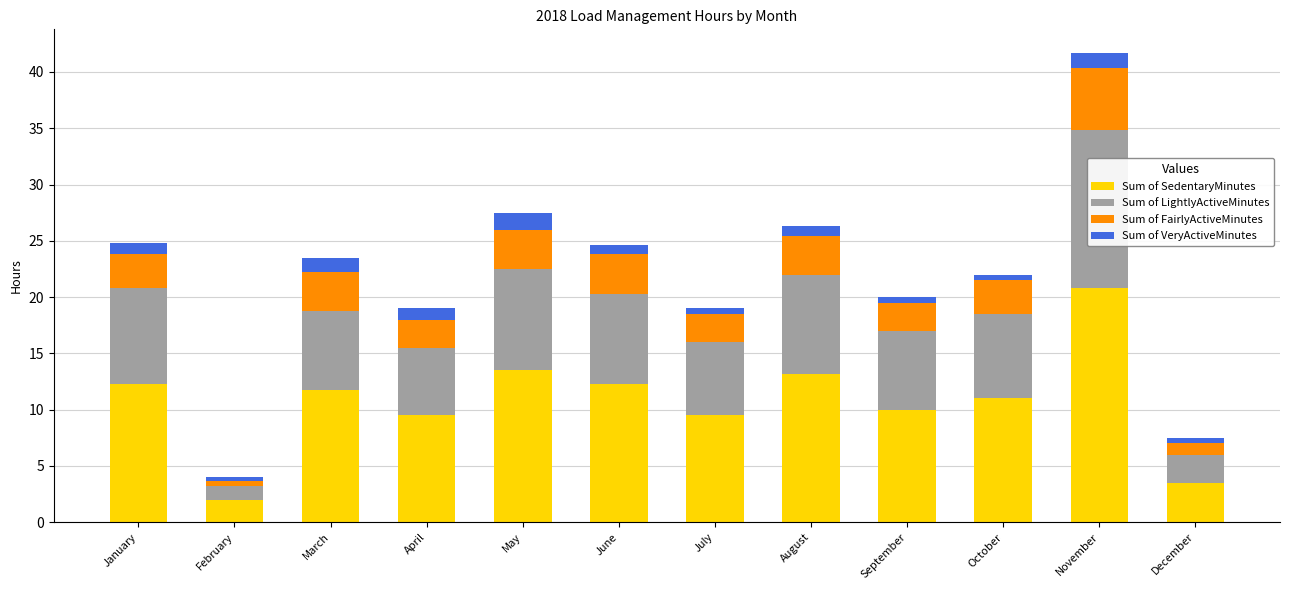

How many bars are there in total?

12